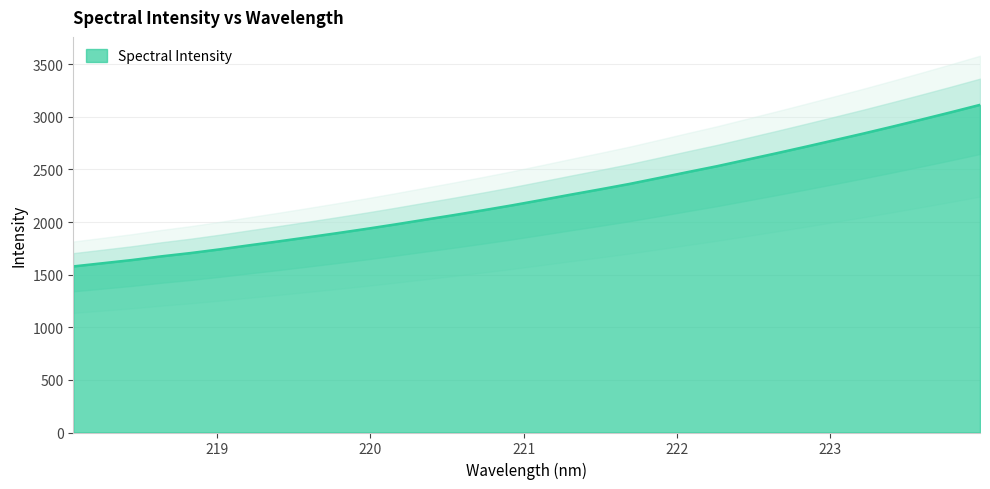

Rank the categories by value from highest to lowest.

223.9802, 223.7895, 223.5987, 223.408, 223.2172, 223.0264, 222.8355, 222.6447, 222.4538, 222.263, 222.0721, 221.8812, 221.6902, 221.4993, 221.3083, 221.1174, 220.9264, 220.7354, 220.5444, 220.3533, 220.1623, 219.9712, 219.7801, 219.589, 219.3979, 219.2067, 219.0156, 218.8244, 218.6332, 218.442, 218.2508, 218.0596